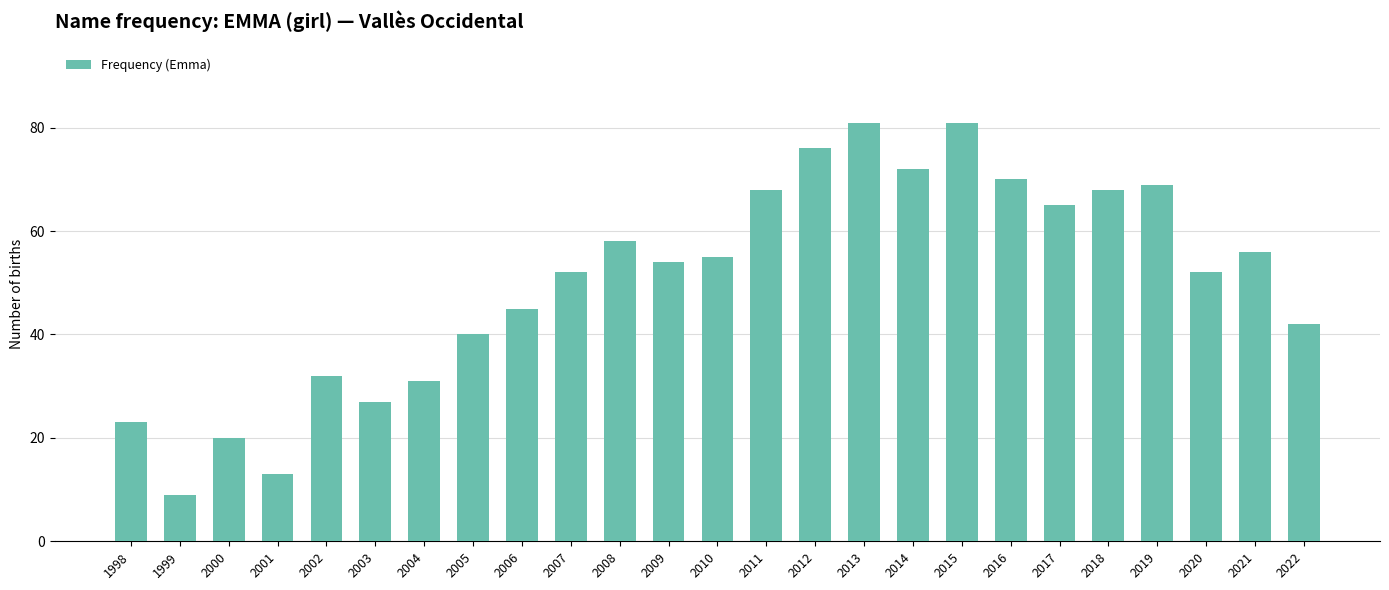

The value at 2004 is 42. True or false?

False